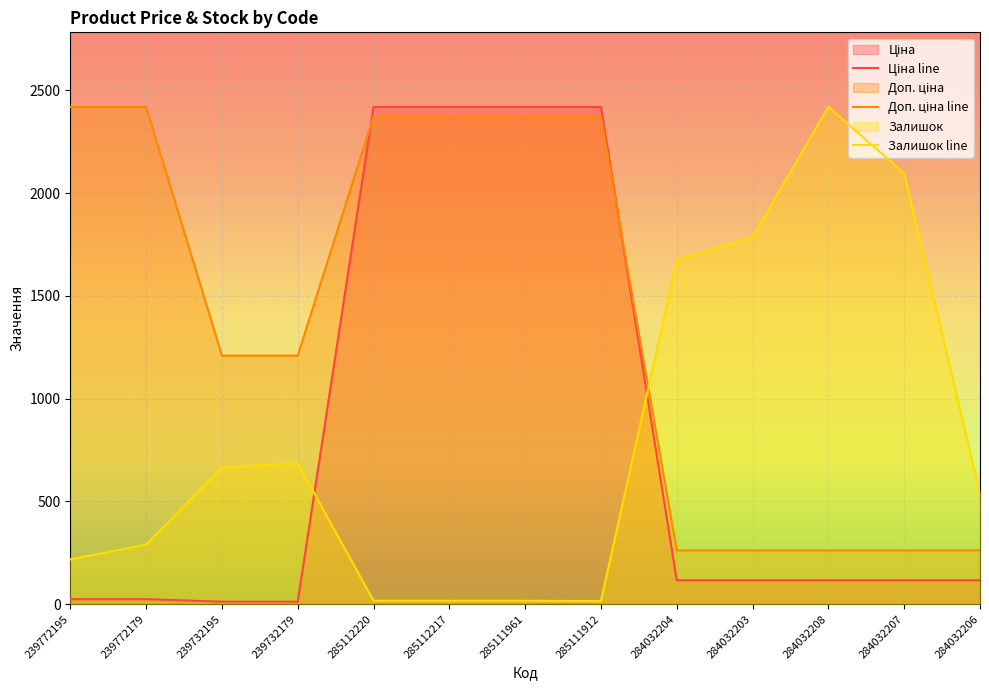

What is the maximum value for Ціна?

2419.0